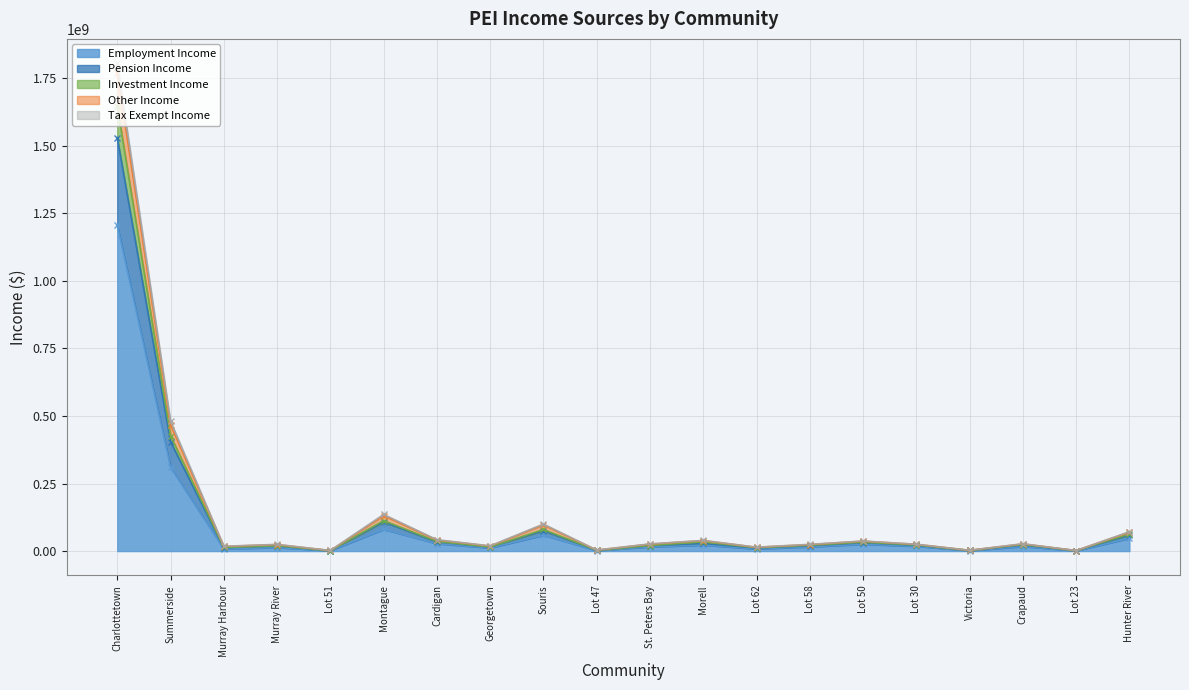

Between Lot 51 and Summerside, which is larger?

Summerside